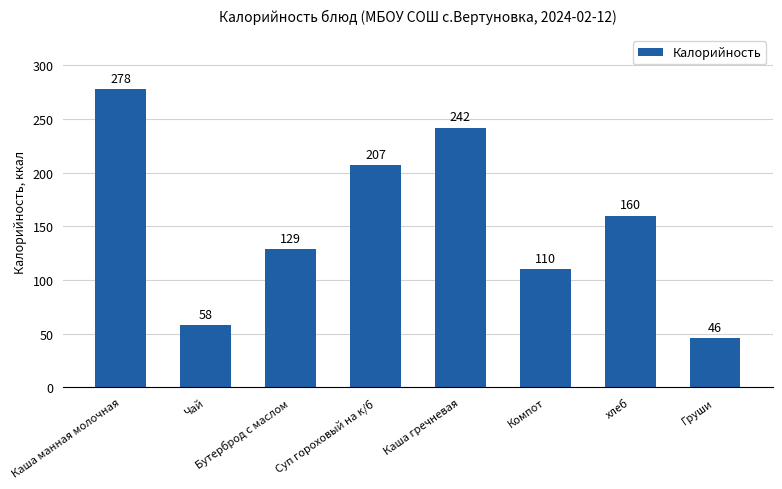

What is the sum of all values?

1230